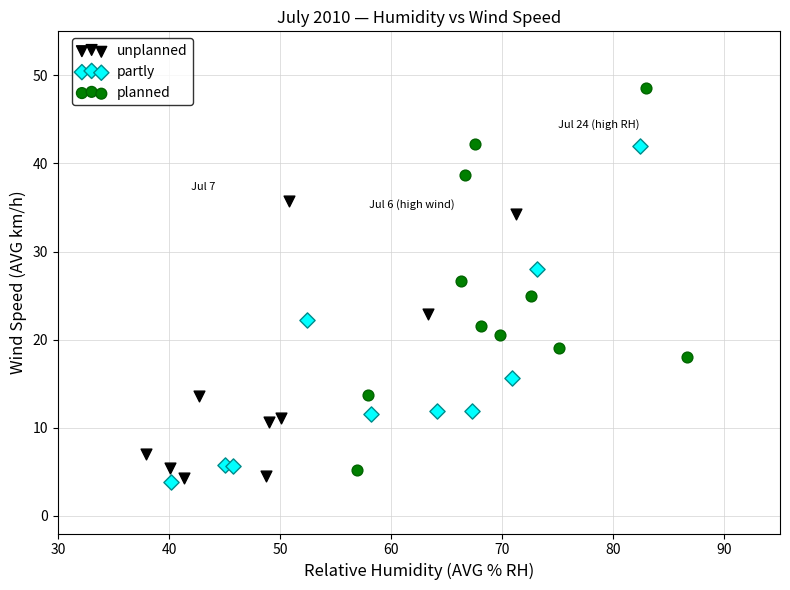

What are all the series names shown in the legend?

unplanned, partly, planned